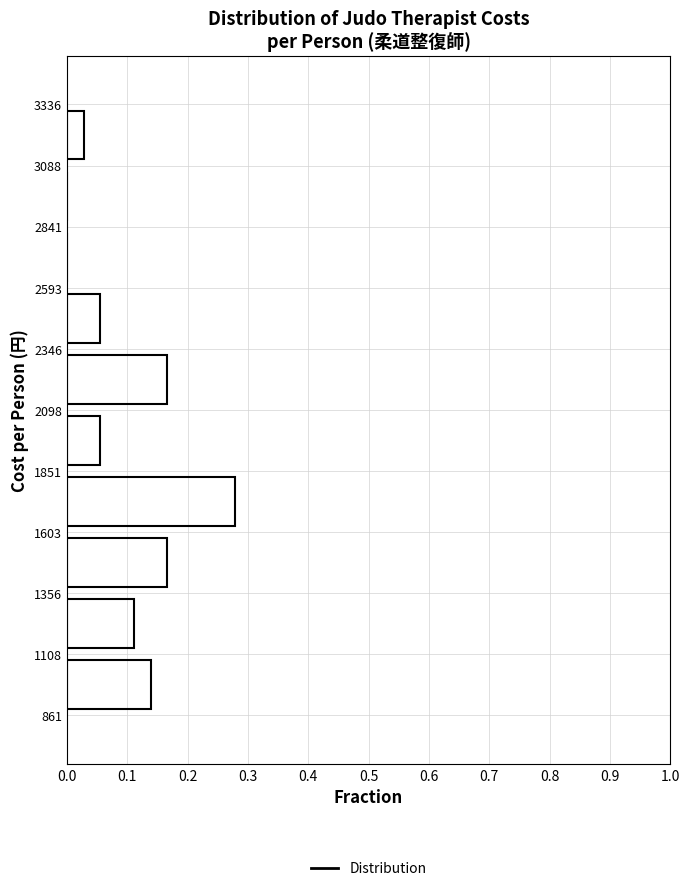

How long is the bar that spans 1603 to 1851 on the y-axis? The values are not printed on the chart, so give them approximately, as read against the axis.

0.28